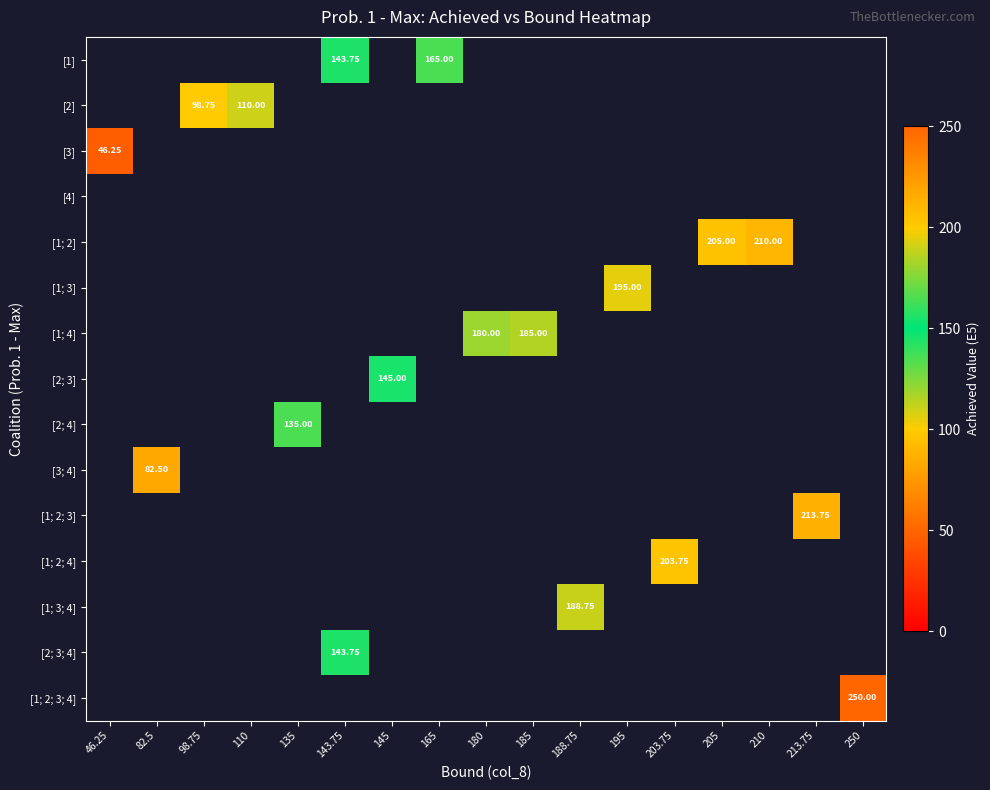

How many positive values does the [1; 2] series have?

2